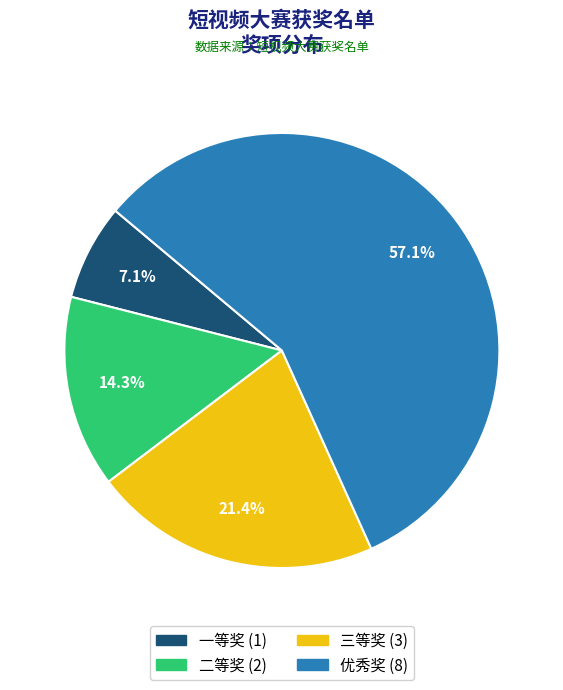

What percentage is the 优秀奖 slice, to the nearest percent?

57%